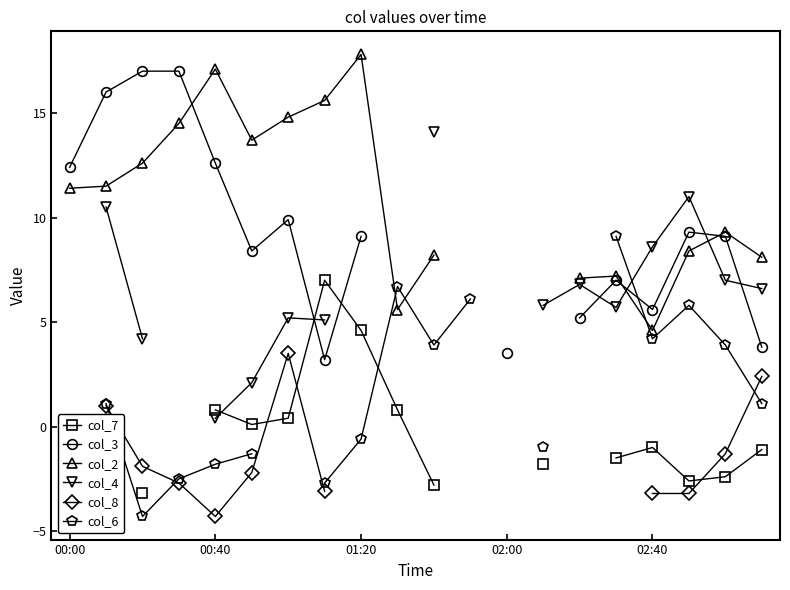

How many lines are shown in the chart?

6